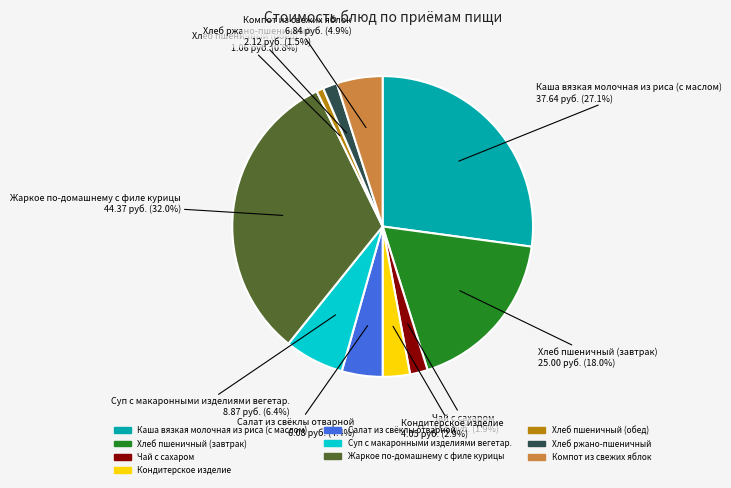

What percentage is the Хлеб пшеничный (завтрак) slice, to the nearest percent?

18%